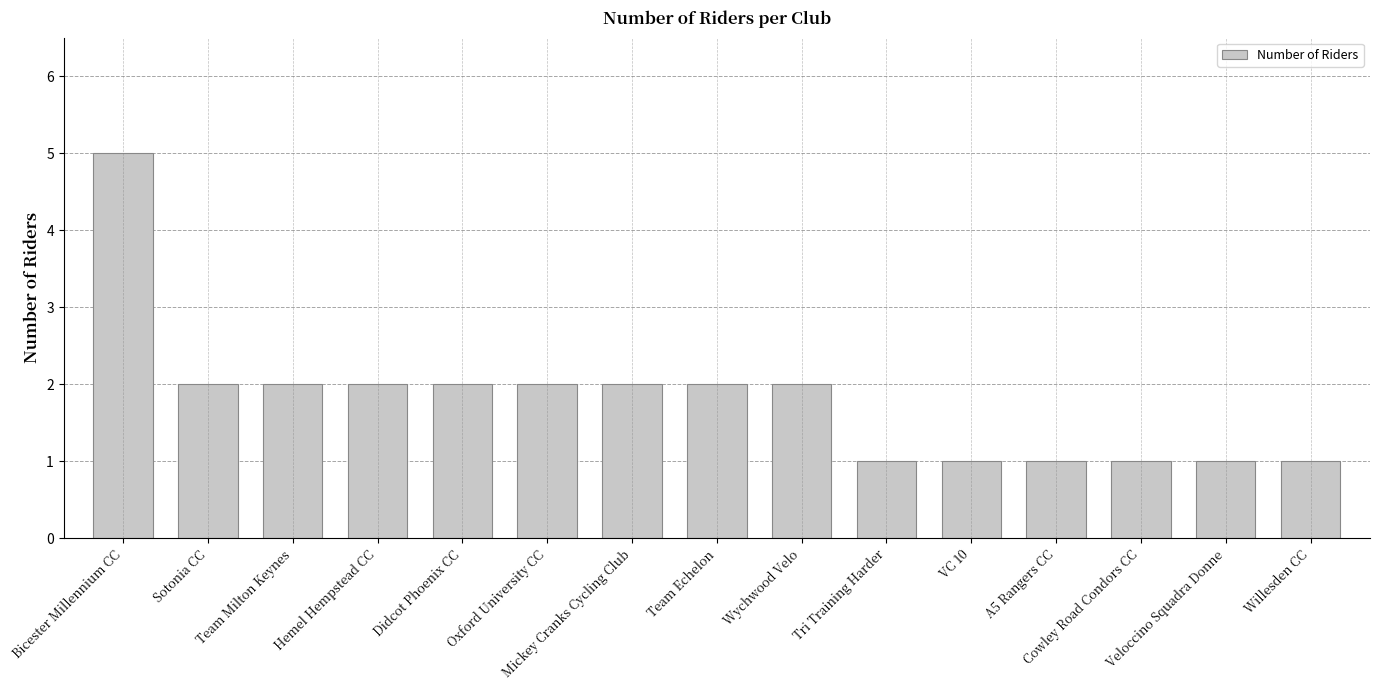

What is the difference between the maximum and minimum values?

4